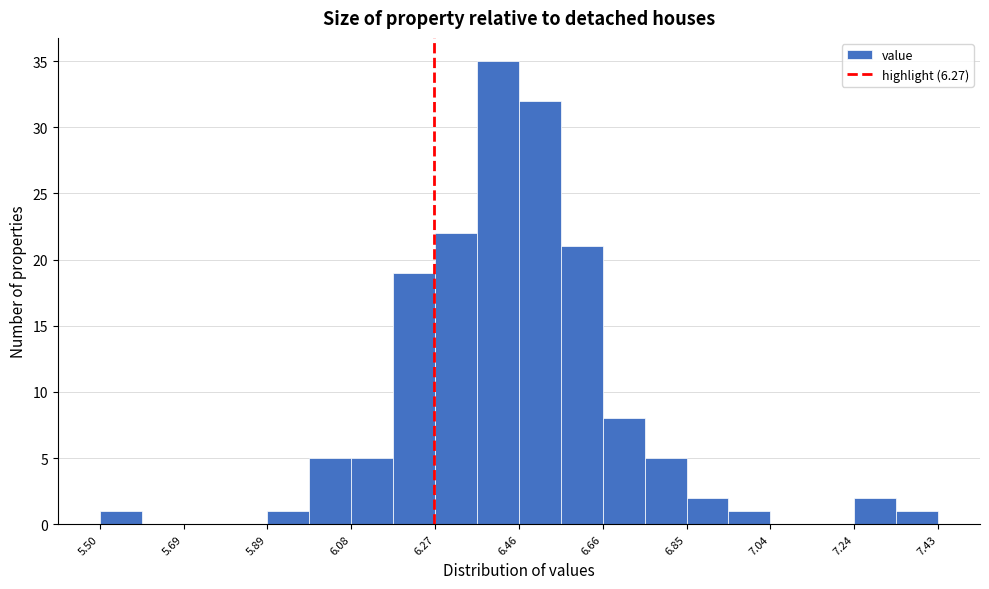

Reading left to right, list every bar in this chart as the range it spans on the x-axis followed by its height. Neither the bar edges nor the heights are printed on the chart, so give them approximately, as read against the axes.

5.50 to 5.60: 1
5.60 to 5.70: 0
5.70 to 5.78: 0
5.78 to 5.88: 0
5.88 to 5.98: 1
5.98 to 6.08: 5
6.08 to 6.18: 5
6.18 to 6.28: 19
6.28 to 6.36: 22
6.36 to 6.46: 35
6.46 to 6.56: 32
6.56 to 6.66: 21
6.66 to 6.76: 8
6.76 to 6.86: 5
6.86 to 6.94: 2
6.94 to 7.04: 1
7.04 to 7.14: 0
7.14 to 7.24: 0
7.24 to 7.34: 2
7.34 to 7.44: 1